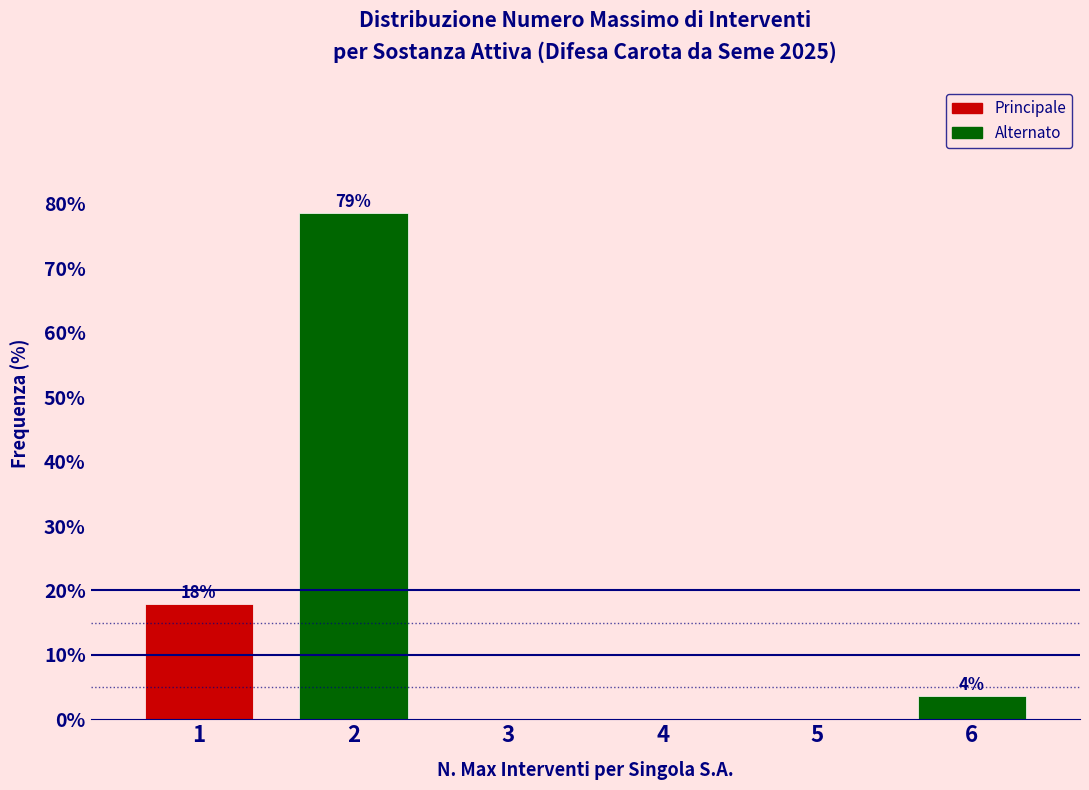

Are the bars horizontal?

No